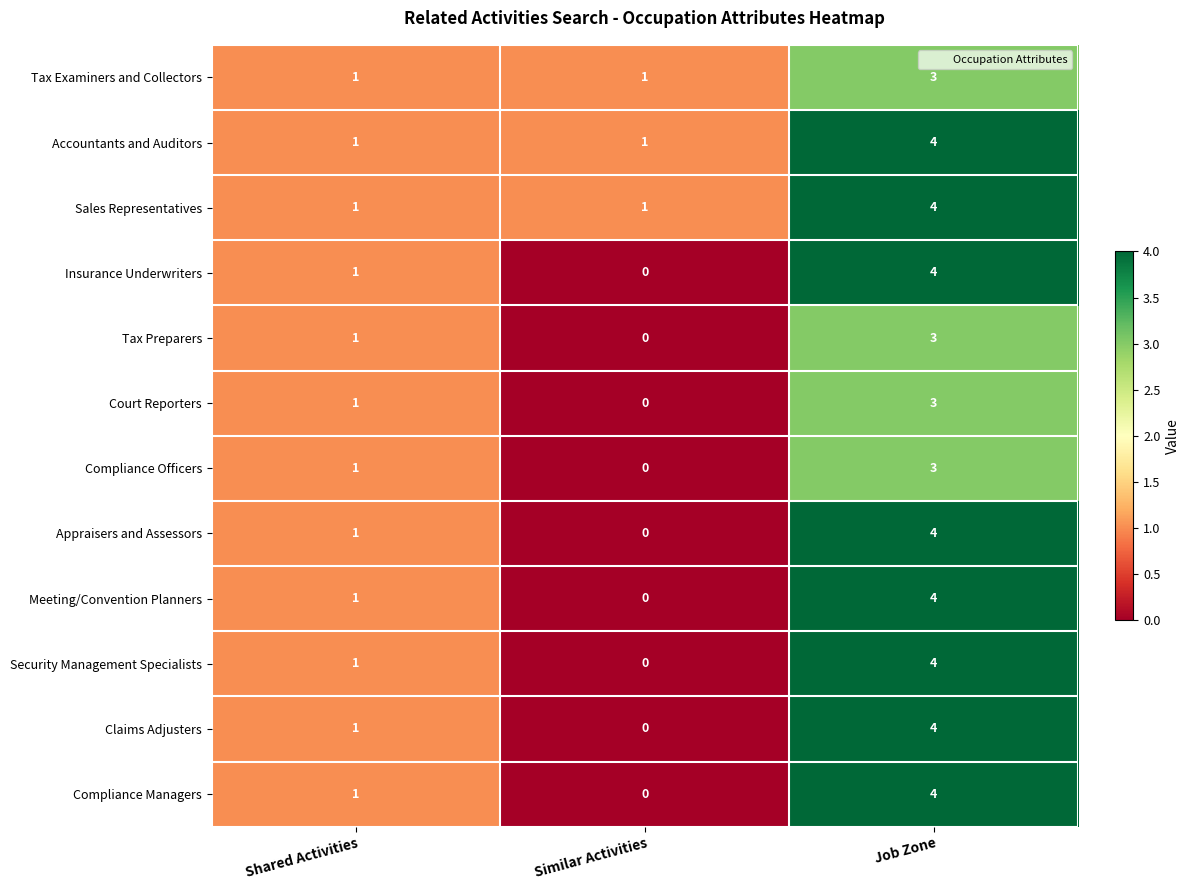

What is the maximum value shown in the chart?

4